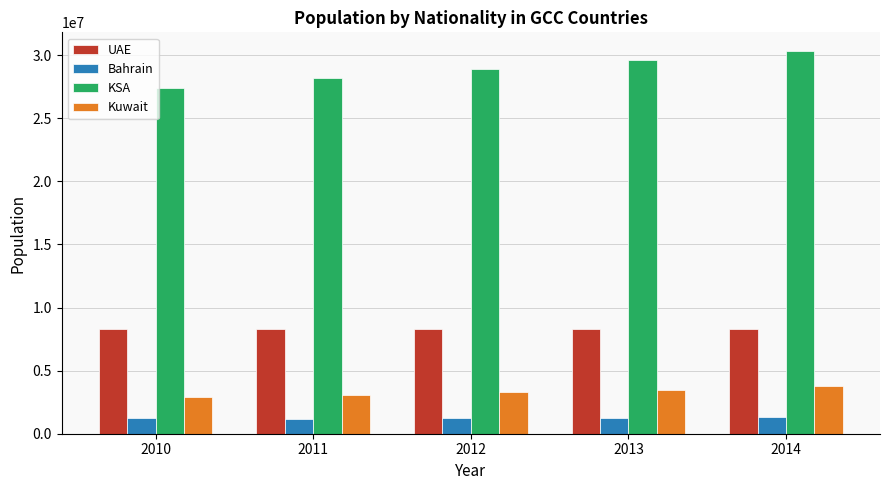

The value of Kuwait at 2013 is 3448139. True or false?

True